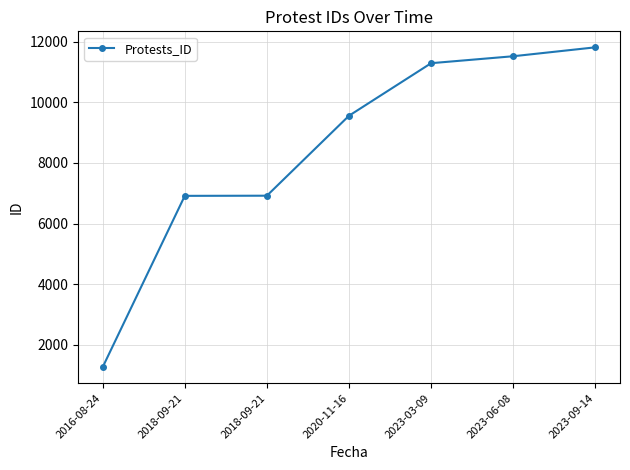

Which category has the lowest value across all series?

2016-08-24